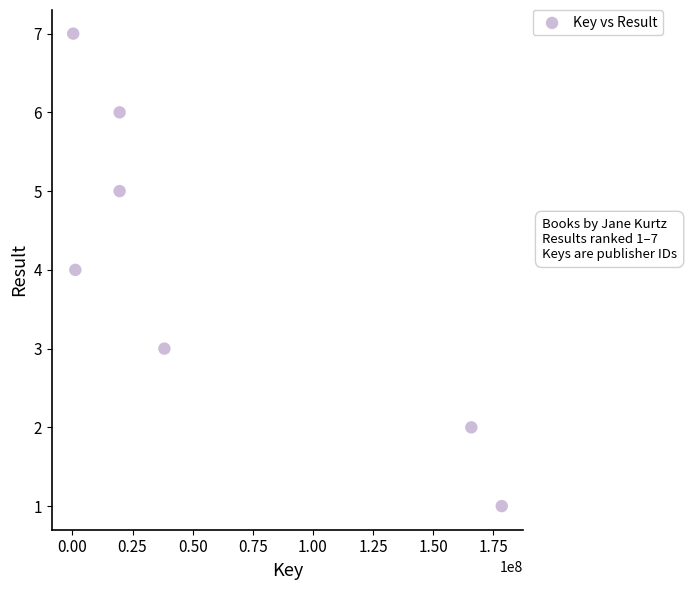

What is the average Y value?

4